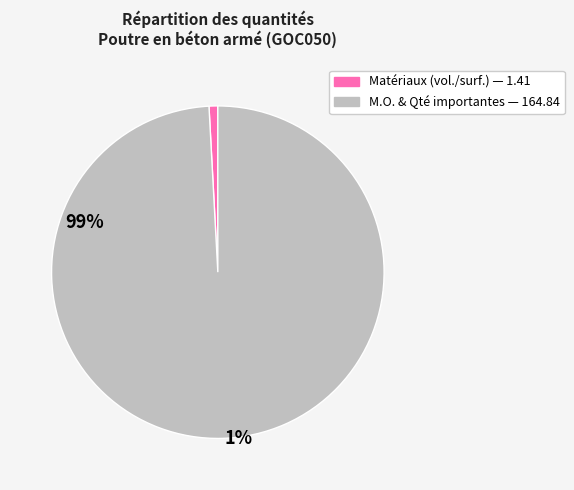

Is there any slice that represents more than half of the pie?

Yes